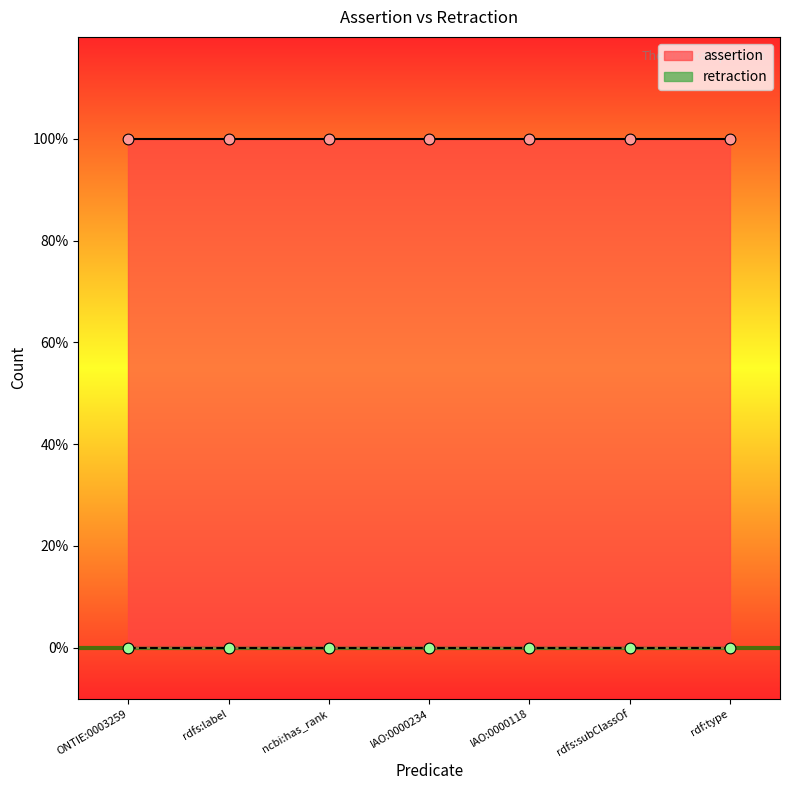

Is the value of retraction at rdfs:label greater than the value of assertion at ONTIE:0003259?

No